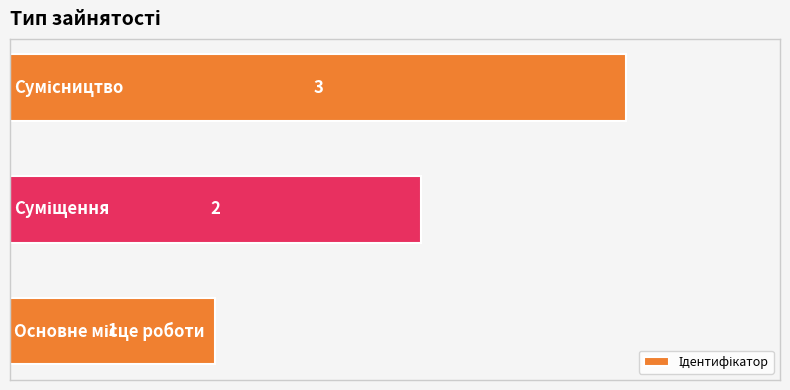

How many bars are there in total?

3